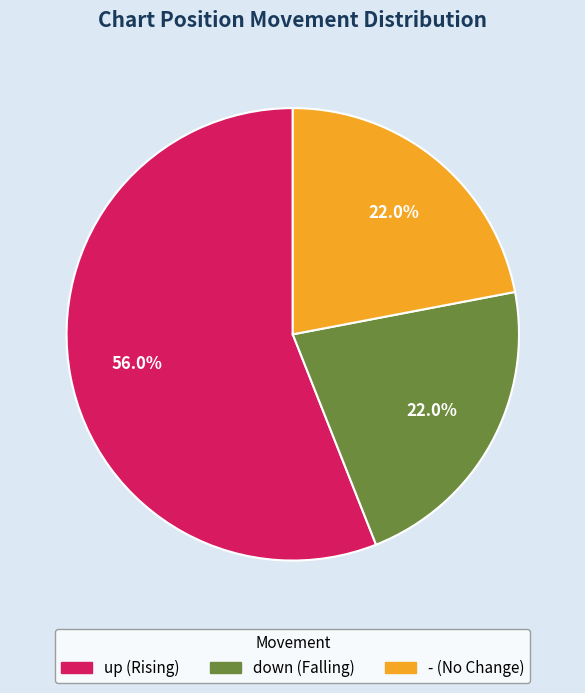

True or false: down accounts for 9% of the total.

False